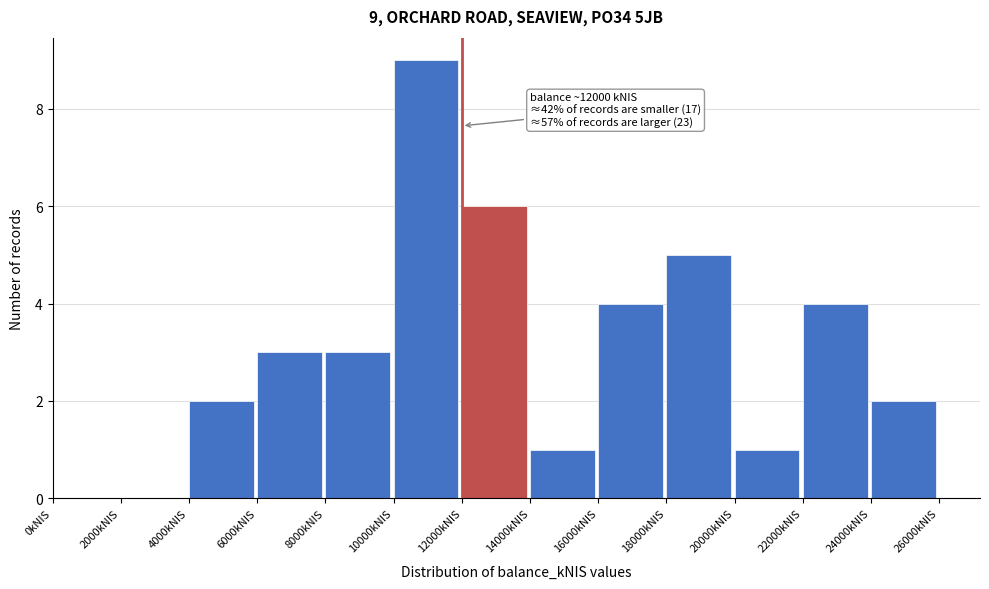

Which range on the x-axis has the tallest bar?

10000 to 12000